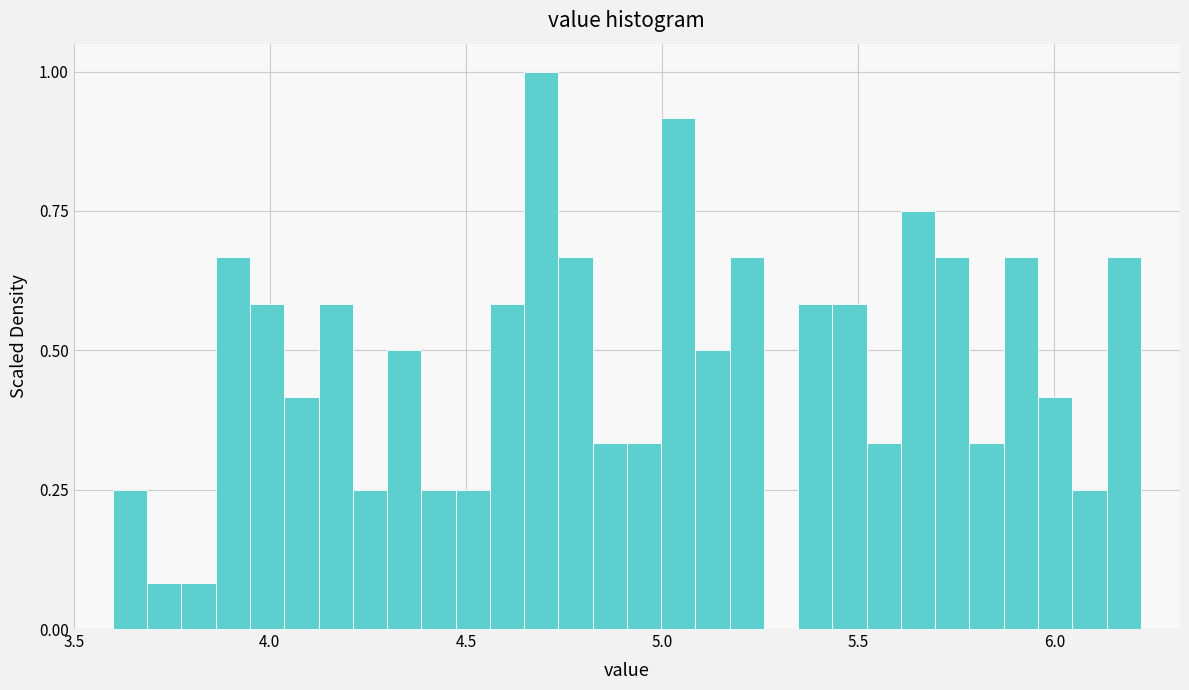

Around what value on the x-axis is the tallest bar? Give the approximate position of its centre, as read against the axis.

4.70